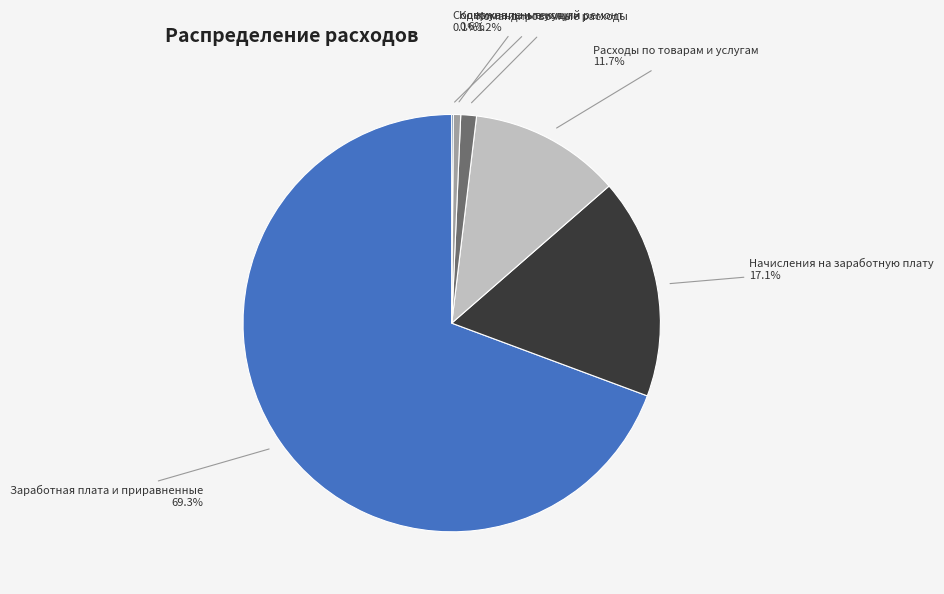

Is there any slice that represents more than half of the pie?

Yes